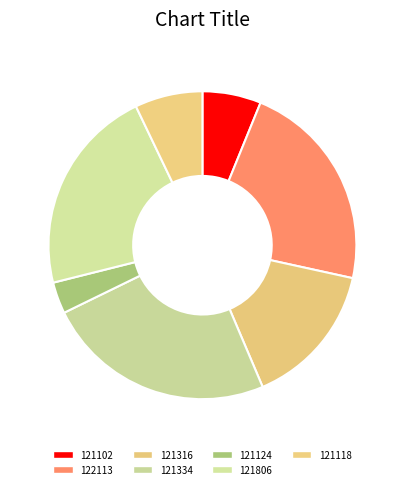

How many slices are in this pie chart?

7